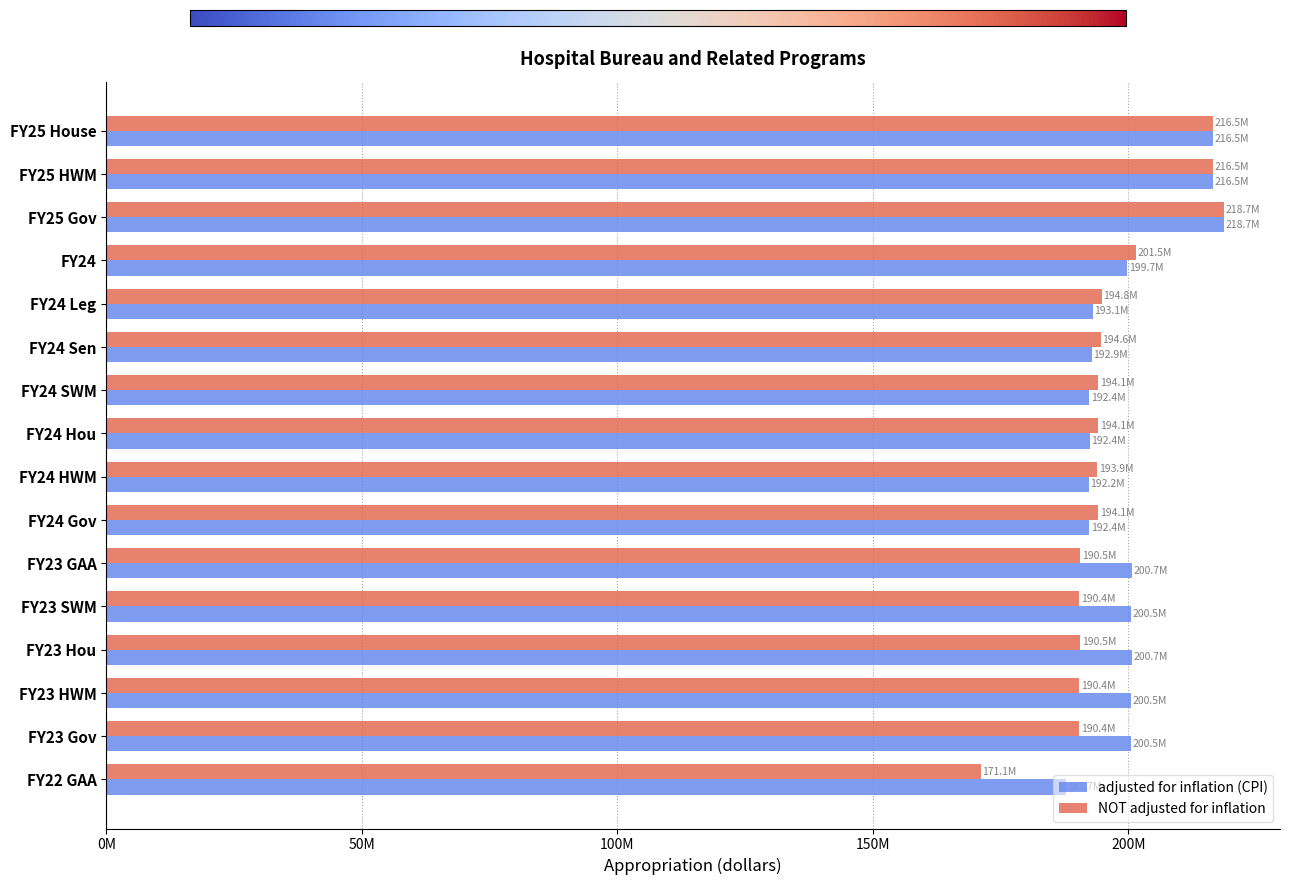

What is the value of the adjusted for inflation (CPI) bar at the 3rd from the left?

218712599